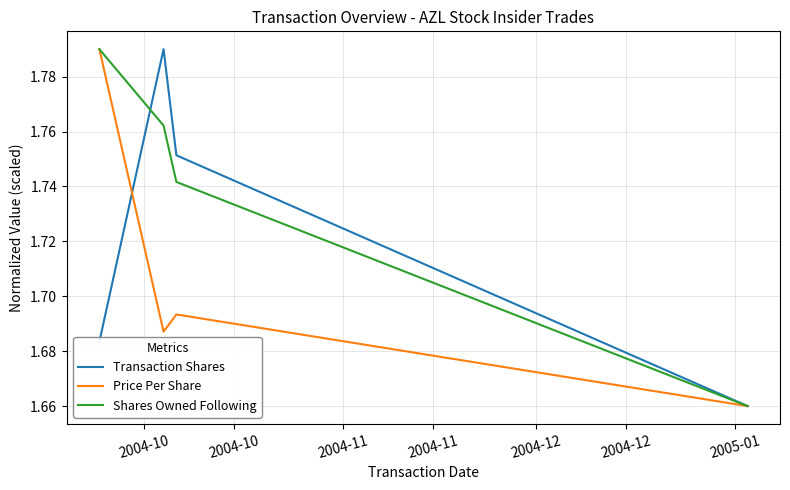

Count the Transaction Shares values in the range 1 to 2.

4